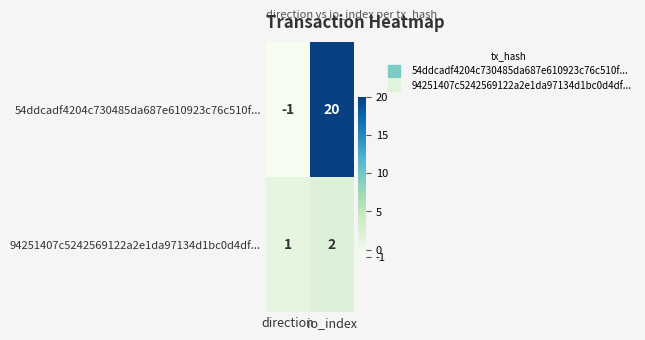

What is the minimum value shown in the chart?

-1